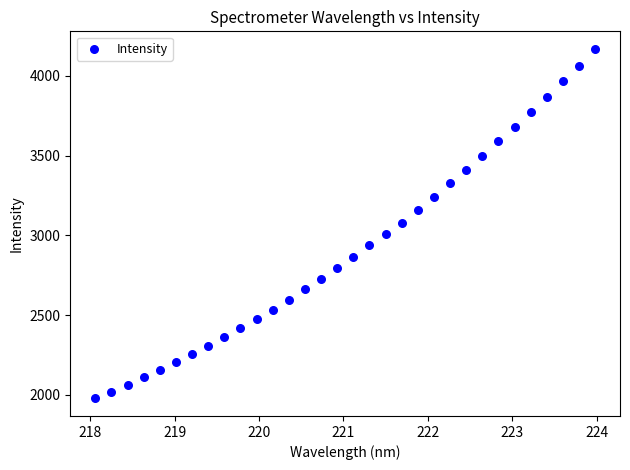

What is the range of X values (max minus min)?

5.9